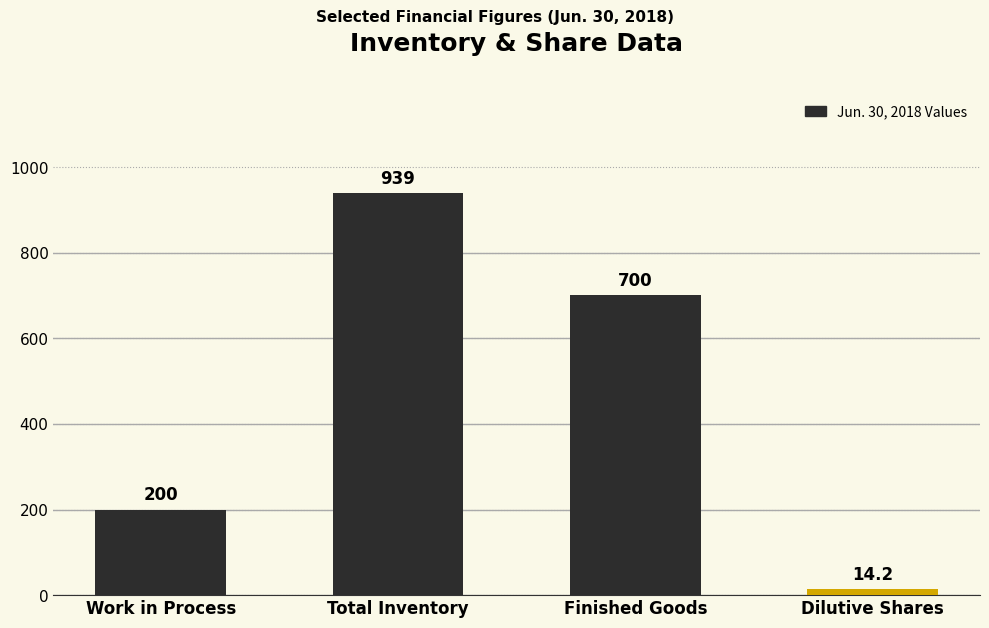

What is the change in value from Total Inventory to Dilutive Shares?

-924.8